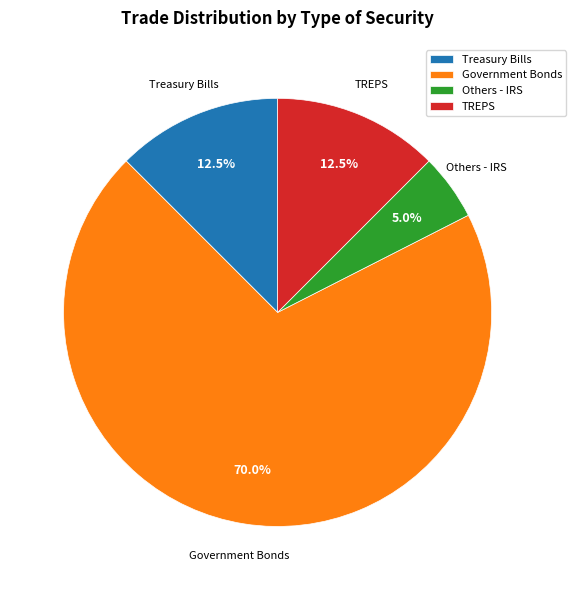

What is the ratio of the value at Treasury Bills to the value at TREPS?

1.0